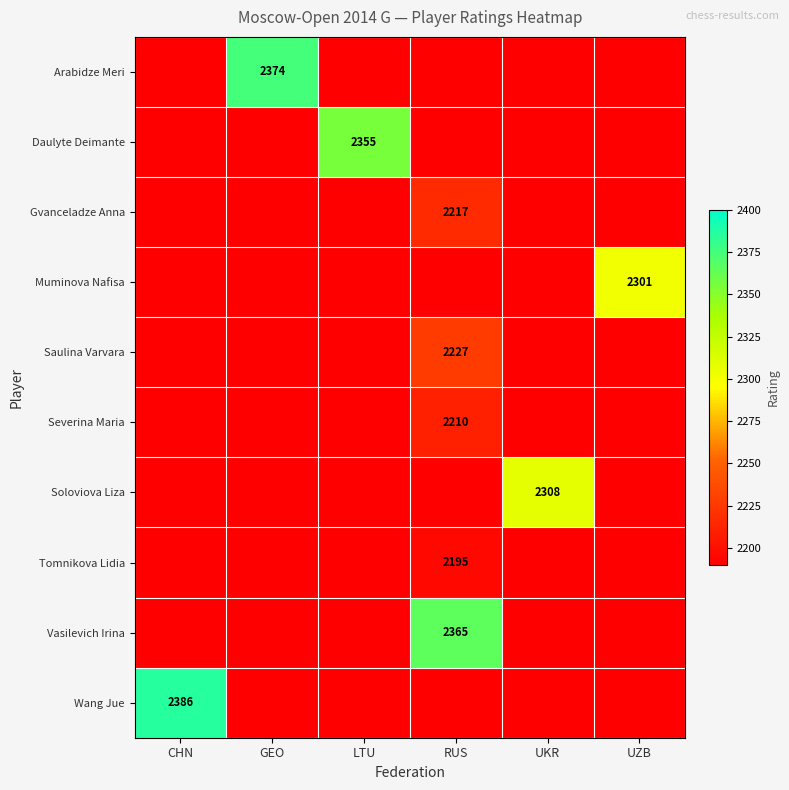

True or false: Wang Jue has a value of 2386 at CHN.

True